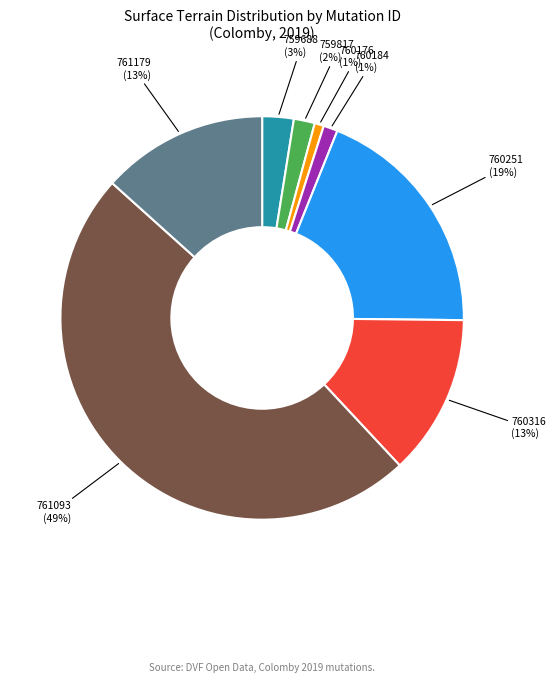

To the nearest percent, what is the difference between the largest and smallest slice percentages?

48%